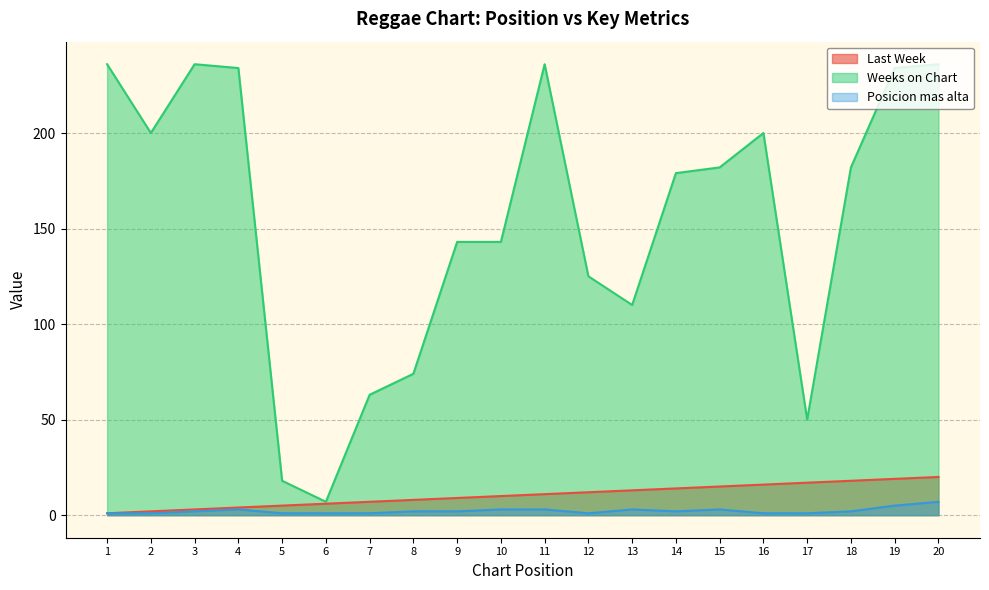

What is the sum of all Last Week values?

210